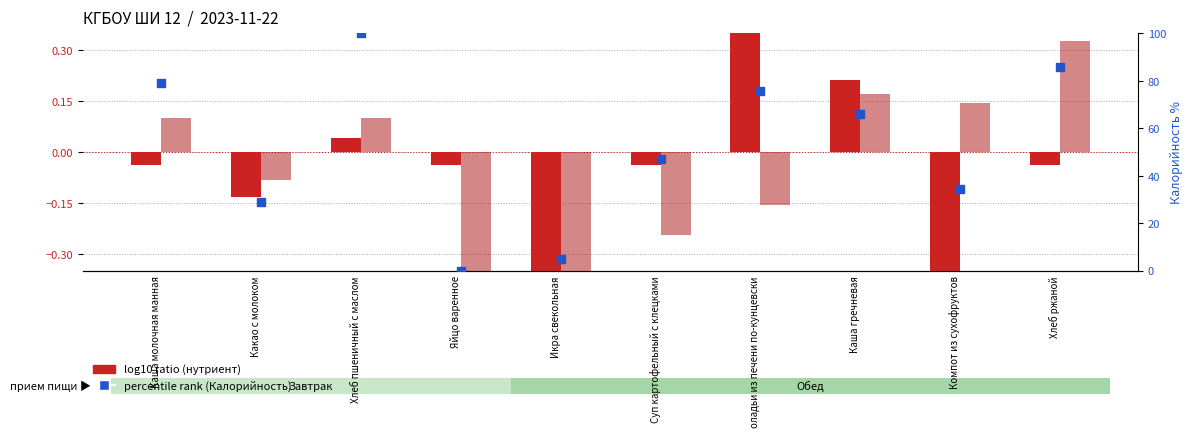

Which series has the widest spread of Y values?

percentile rank (Калорийность)